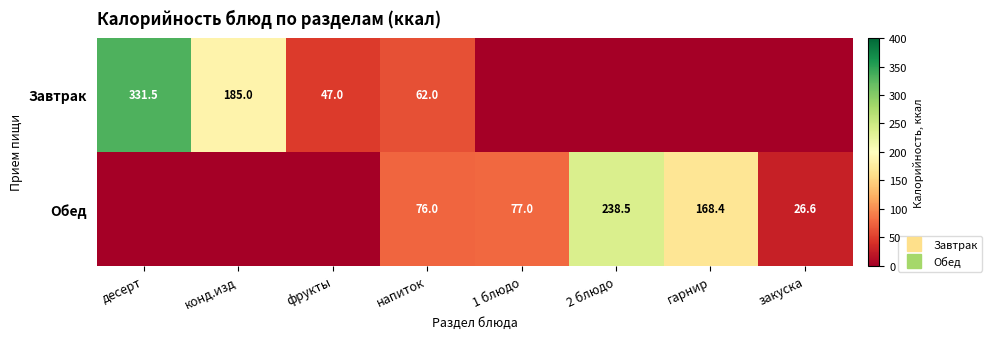

List the series in order of their peak value, highest first.

Завтрак, Обед